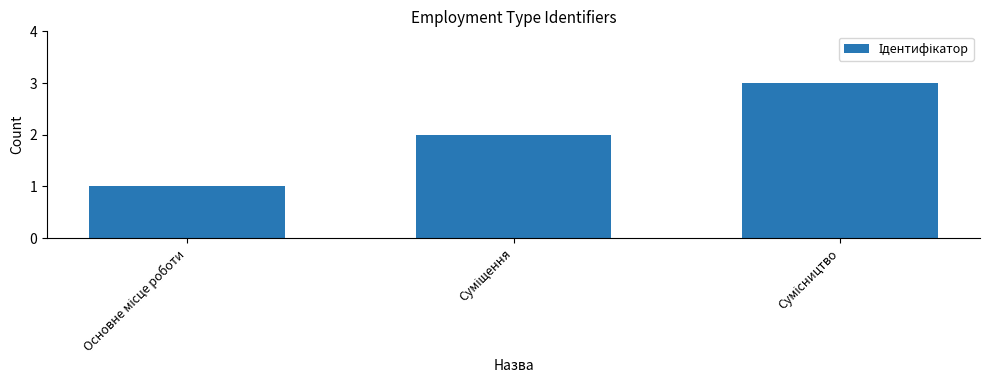

Reading left to right, what are all the values shown in this chart?

1	2	3